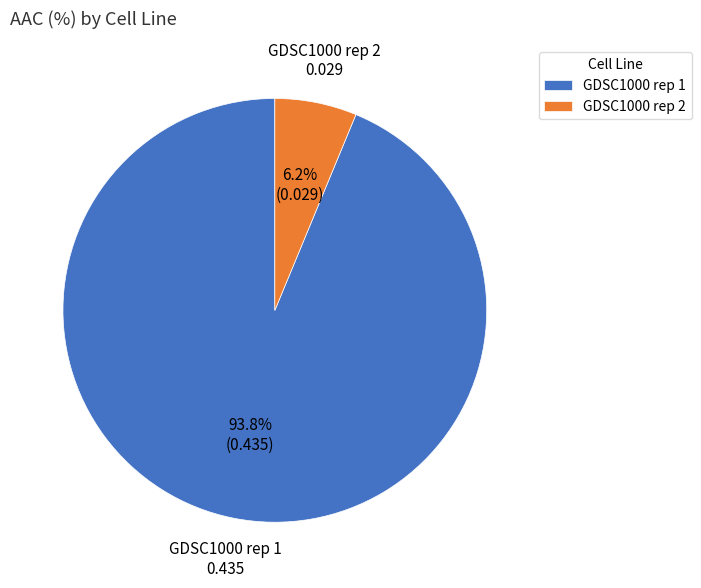

Rank the categories by value from lowest to highest.

GDSC1000 rep 2, GDSC1000 rep 1